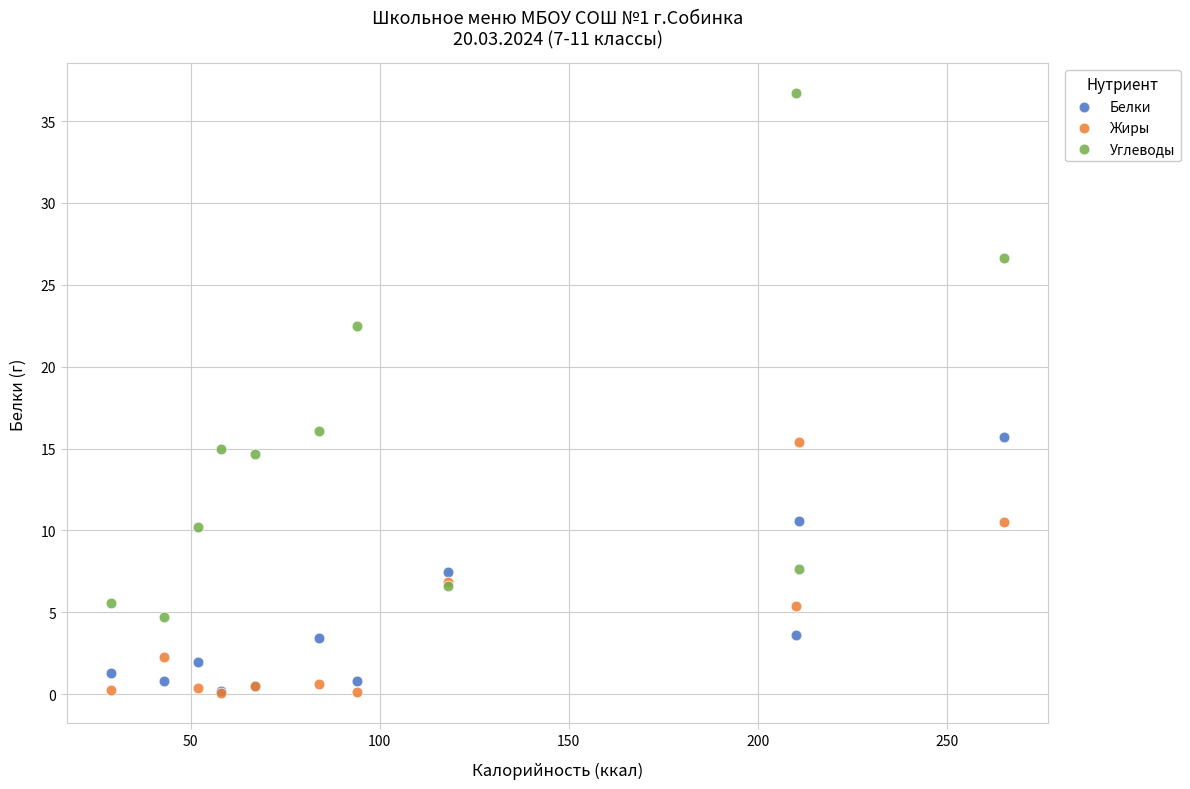

What are all the series names shown in the legend?

Белки, Жиры, Углеводы